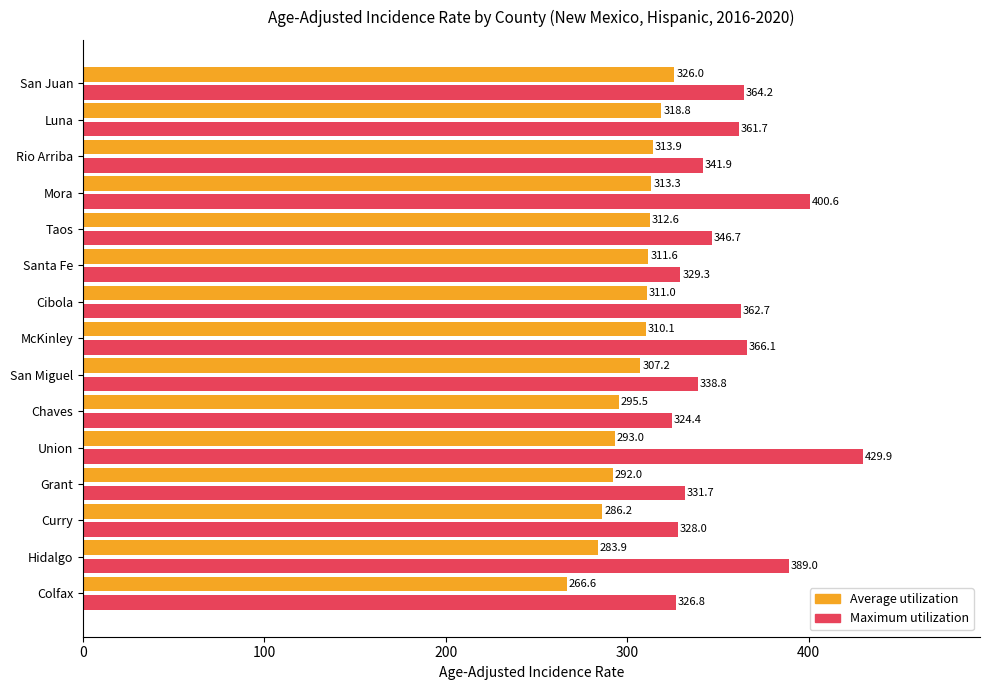

What value does the Maximum utilization series have at Rio Arriba?

341.9